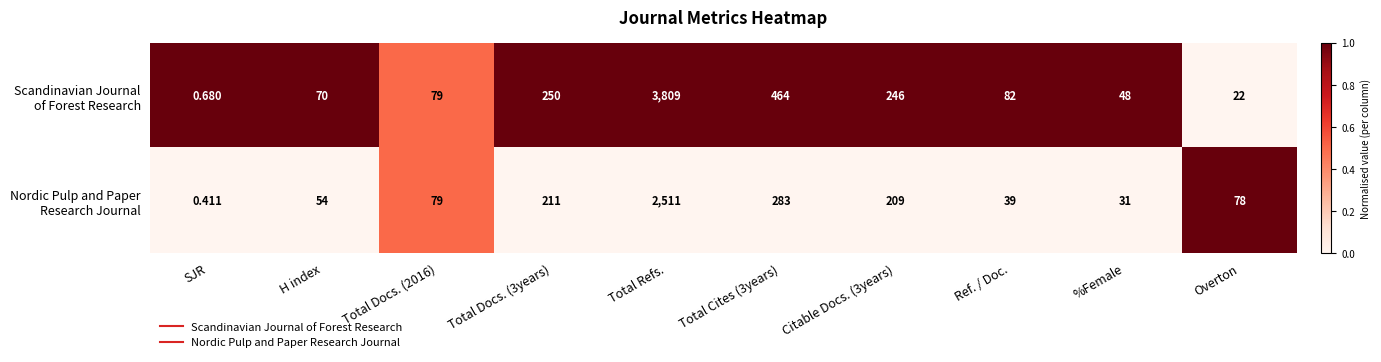

Which category has the lowest value across all series?

SJR